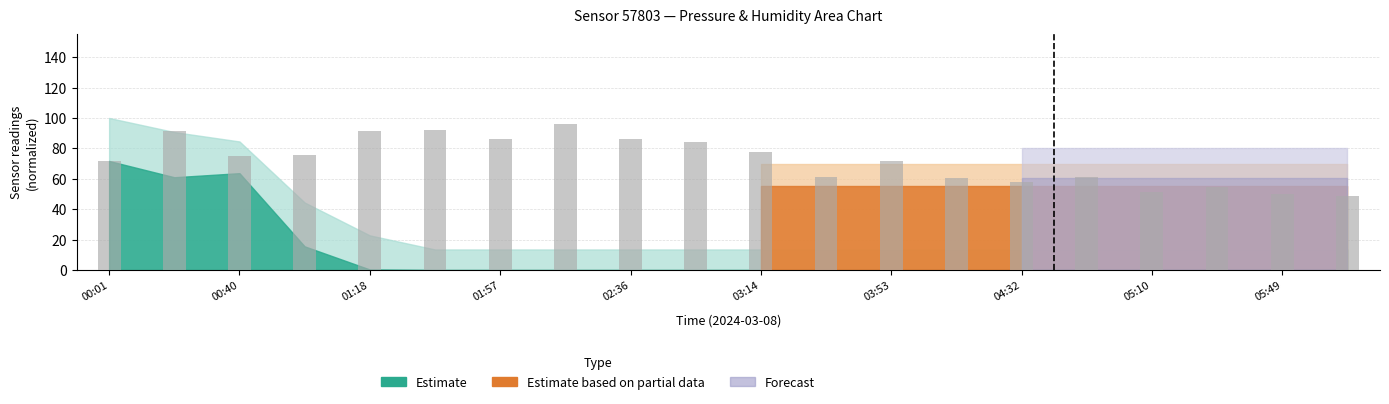

What is the value of the 12th bar from the left?

61.0